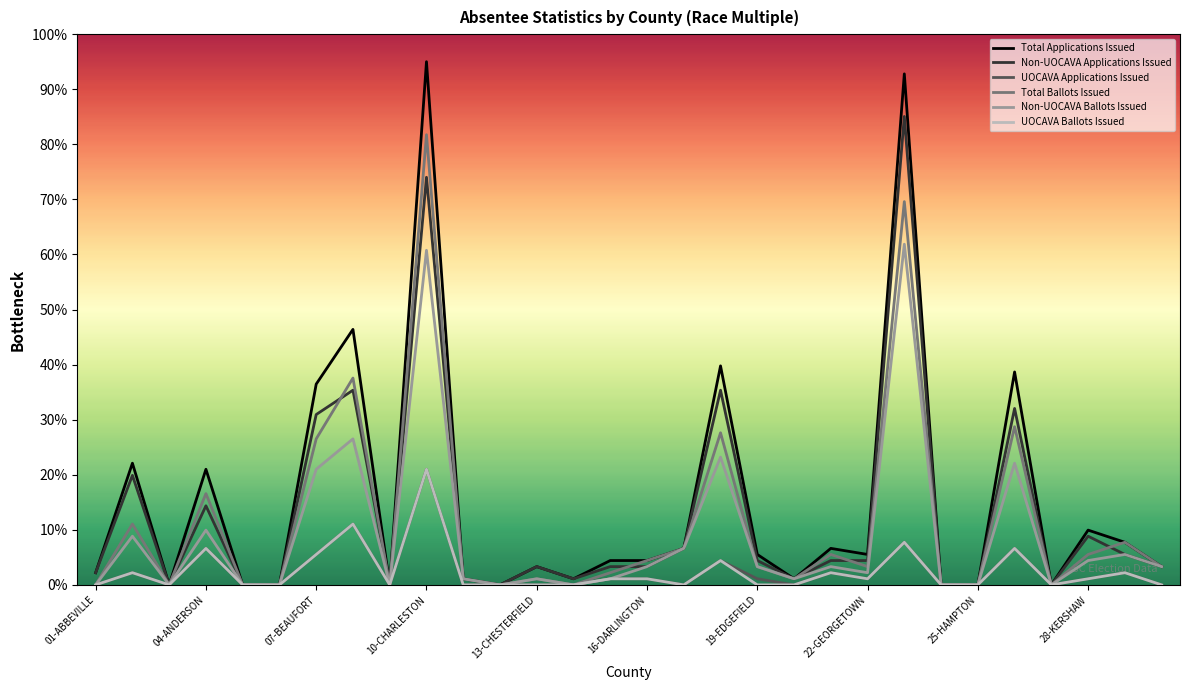

Does the chart have visible grid lines?

No